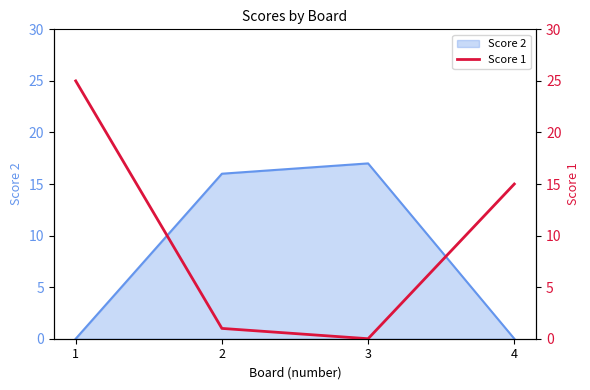

Where does the data first go above 15?

1